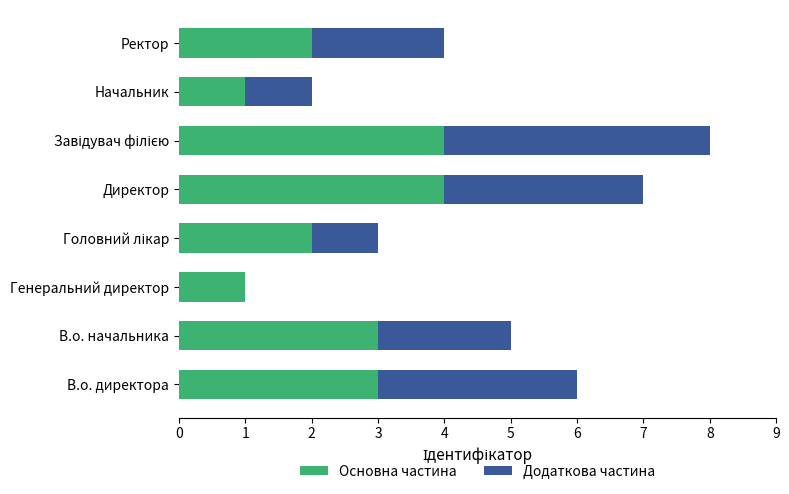

What is the maximum value for Основна частина?

4